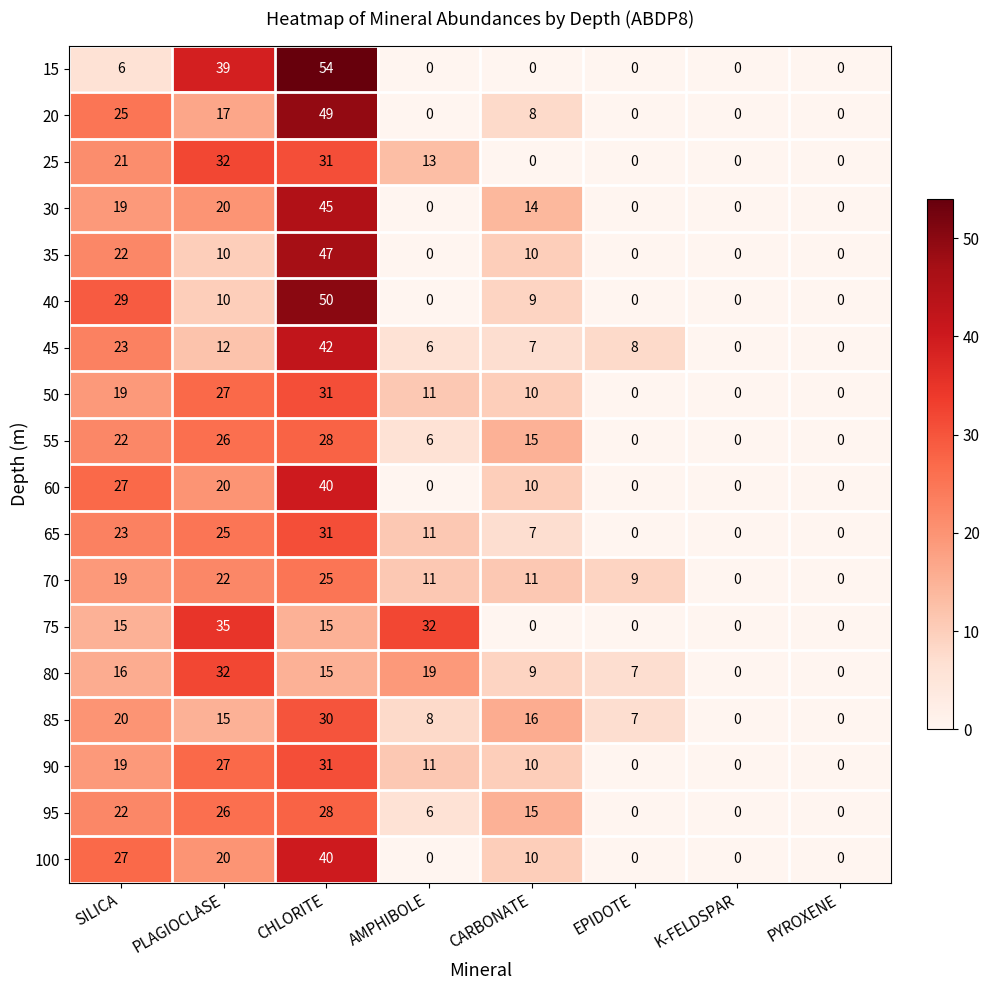

At which category is the sum across all series the highest?

CHLORITE